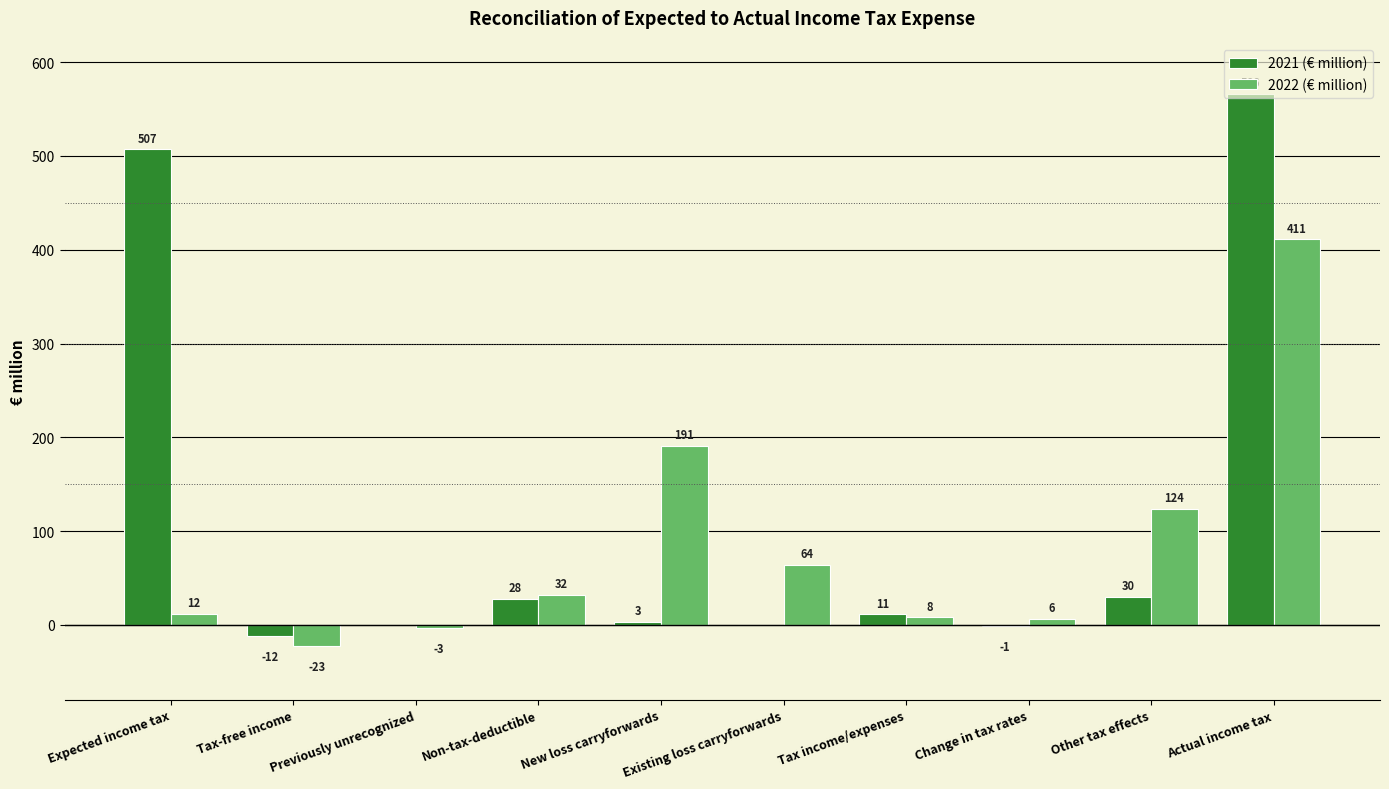

How many categories are shown in the chart?

10